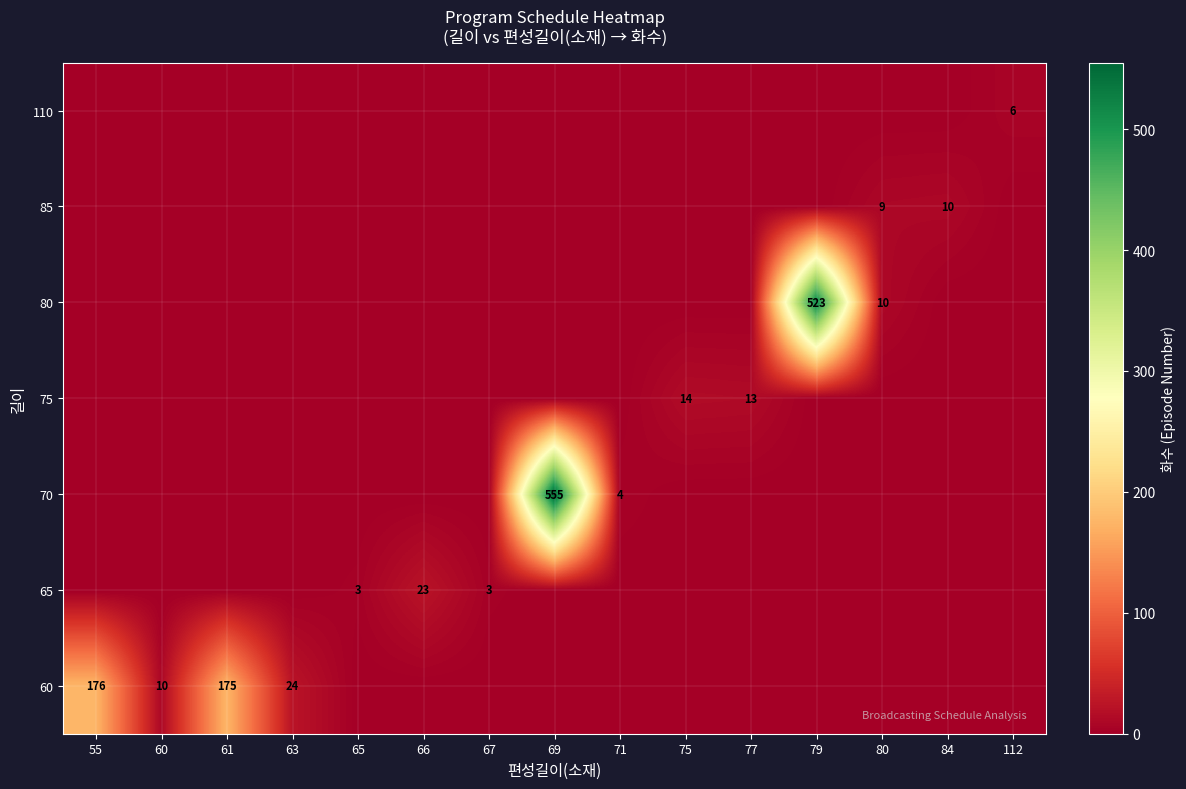

Is the value of 65 at 69 greater than the value of 80 at 67?

No